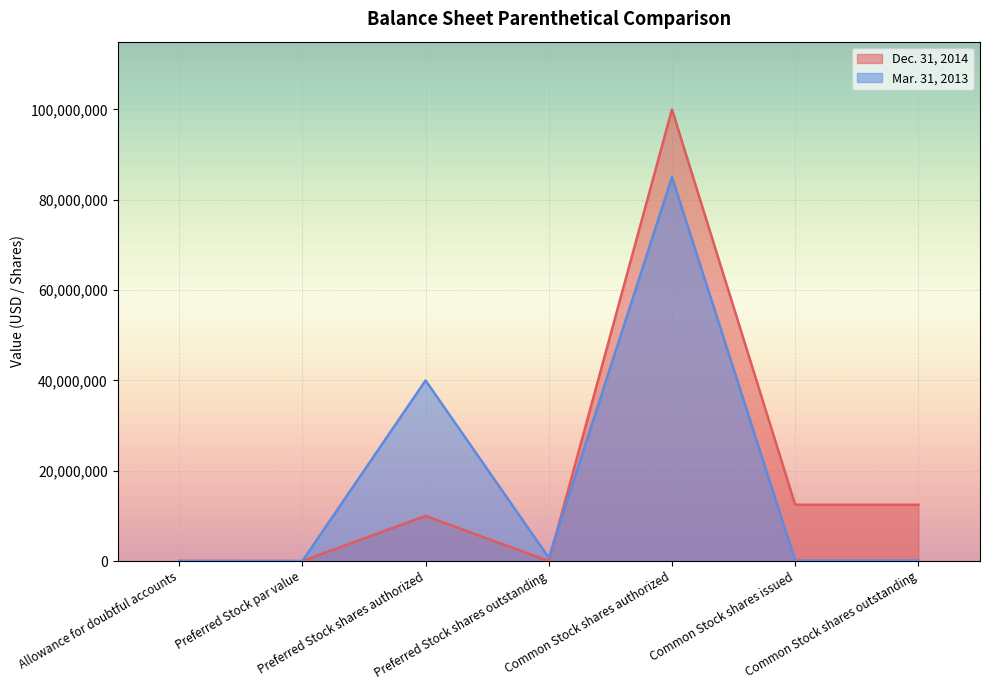

Rank the series by their average value, from highest to lowest.

Dec. 31, 2014, Mar. 31, 2013